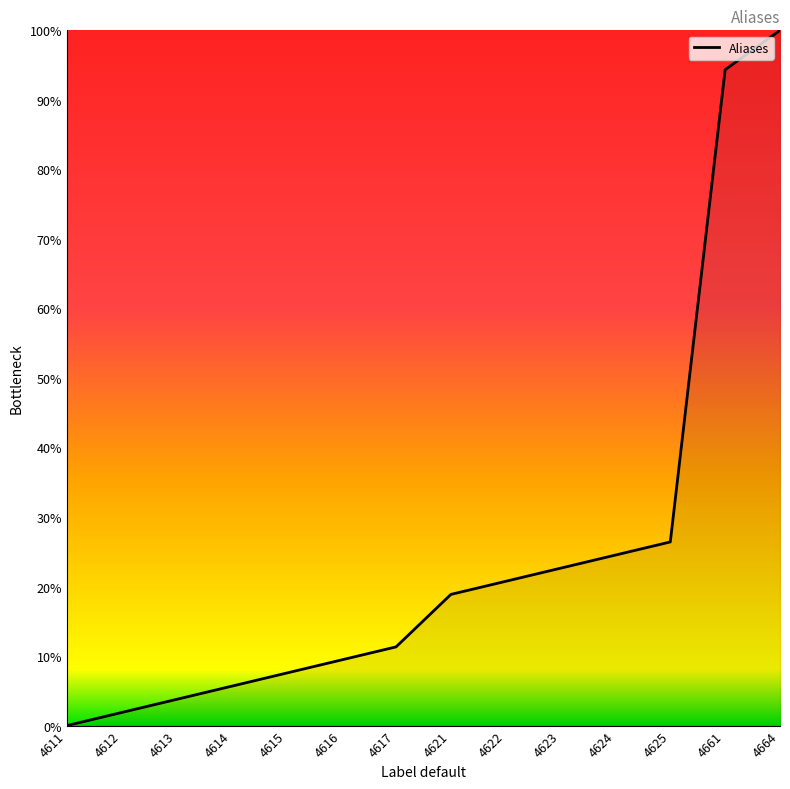

True or false: the data shows 35.3 at 4624.

False